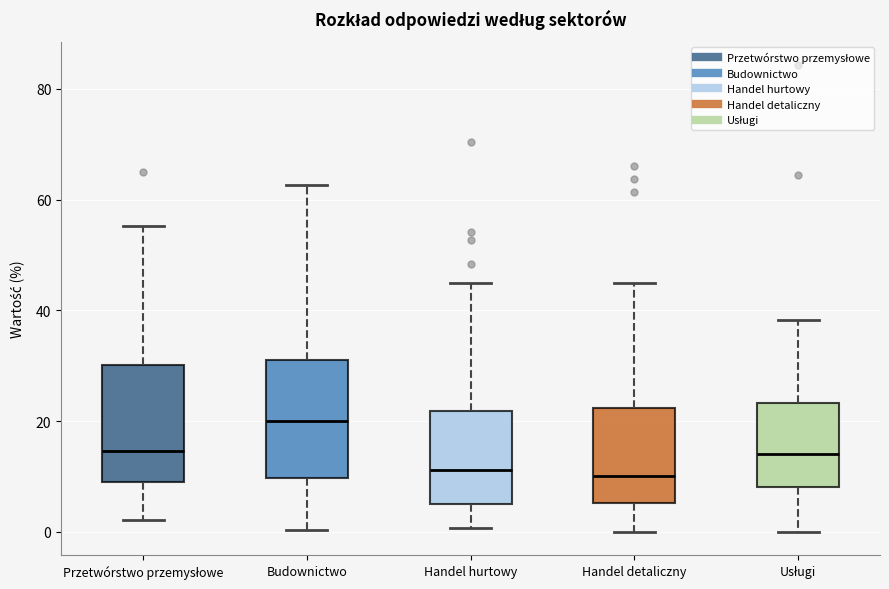

Which box's median line is the highest?

Budownictwo